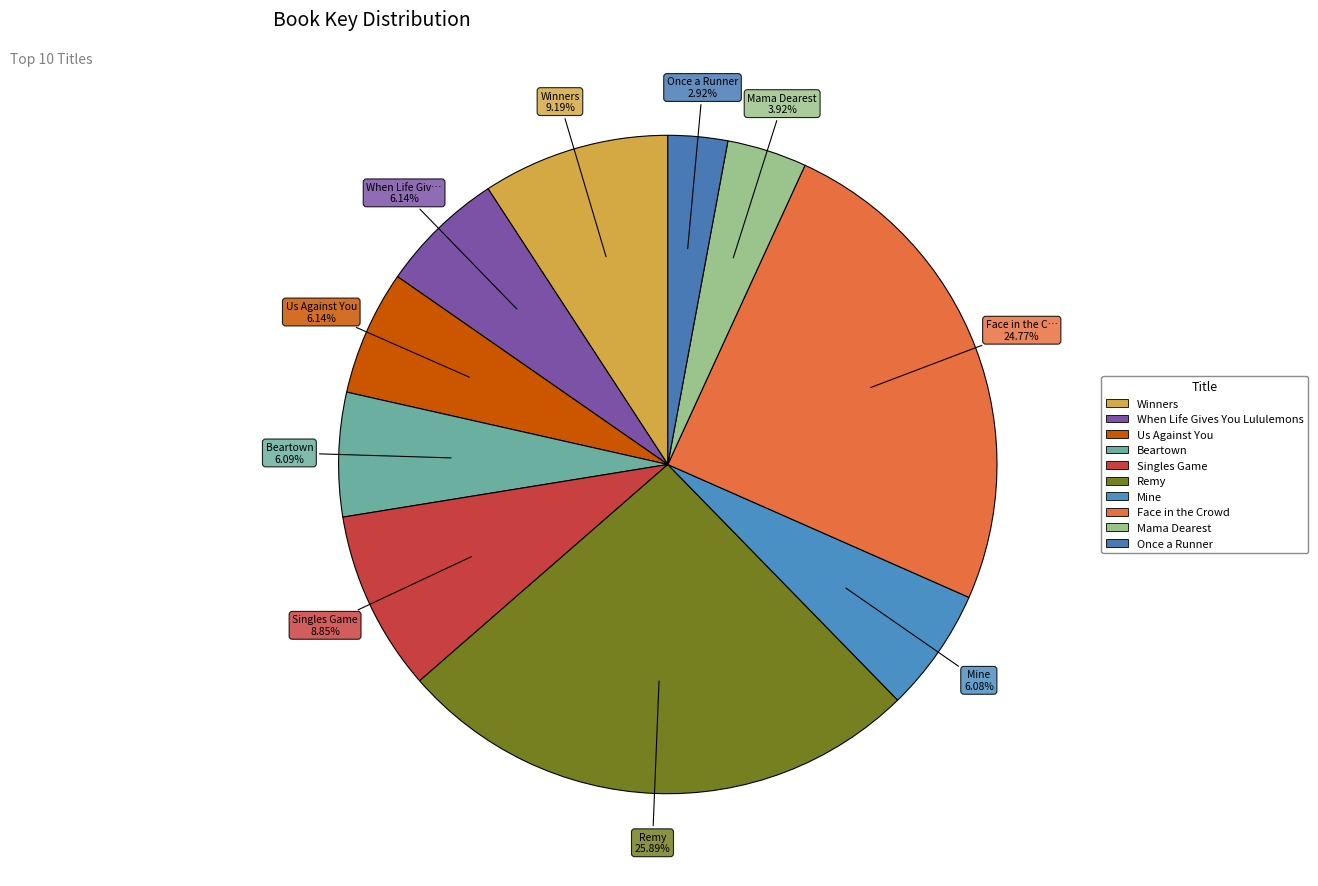

Which slice is the largest?

Remy